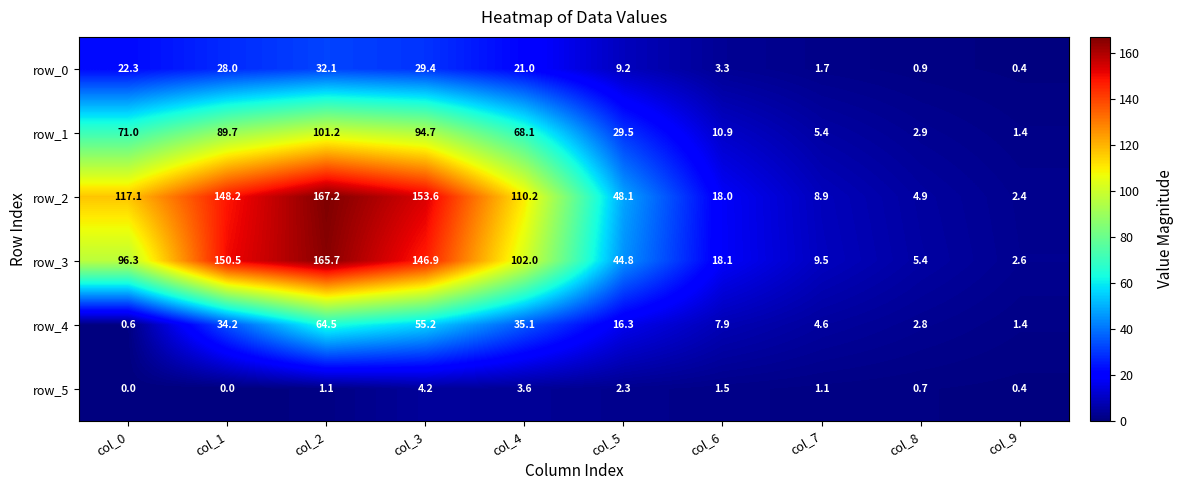

What is the maximum value for row_5?

4.2